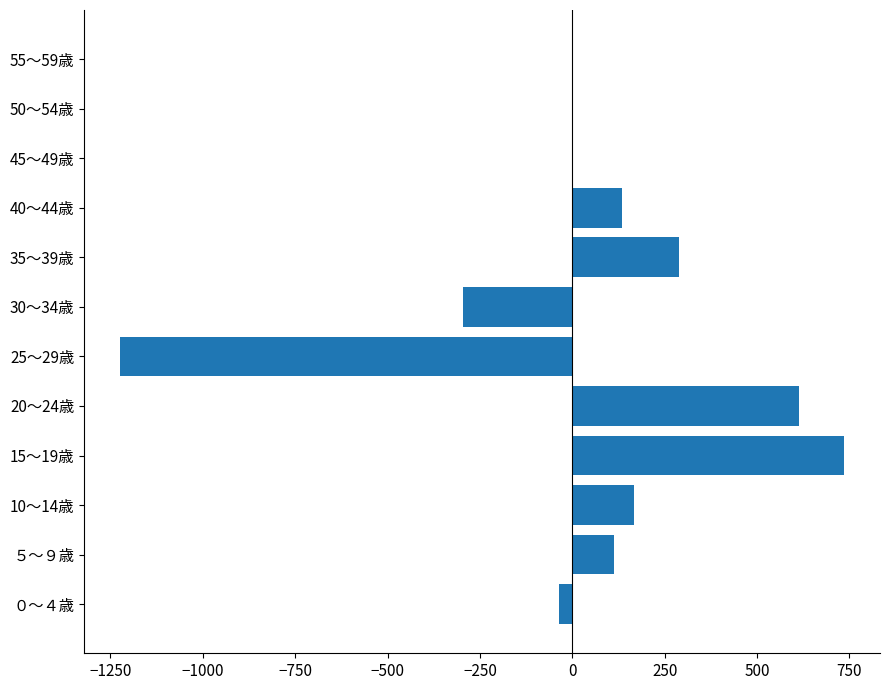

Which label corresponds to the largest value in the chart?

15～19歳